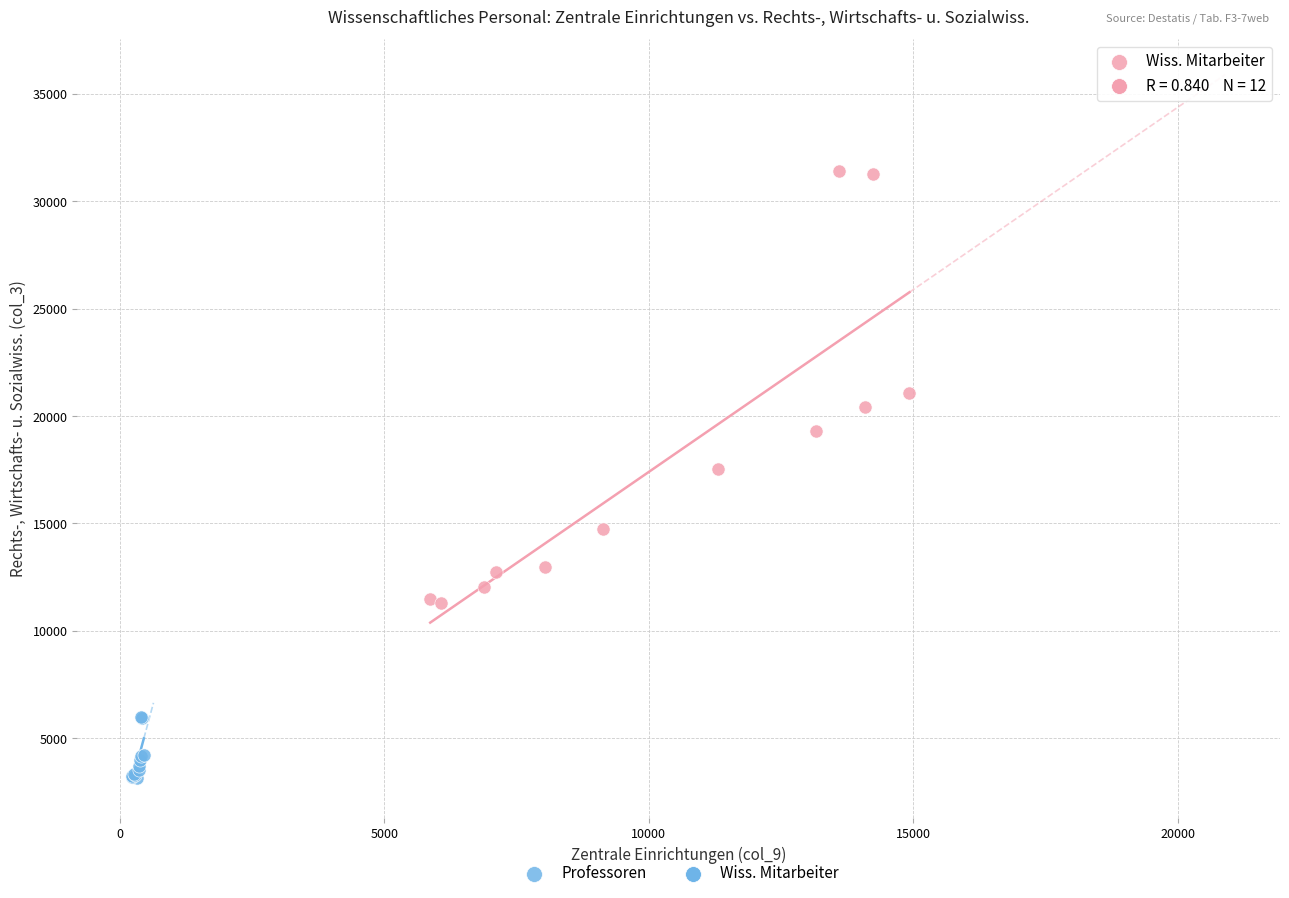

Which series has the largest Y range (max minus min)?

Wiss. Mitarbeiter